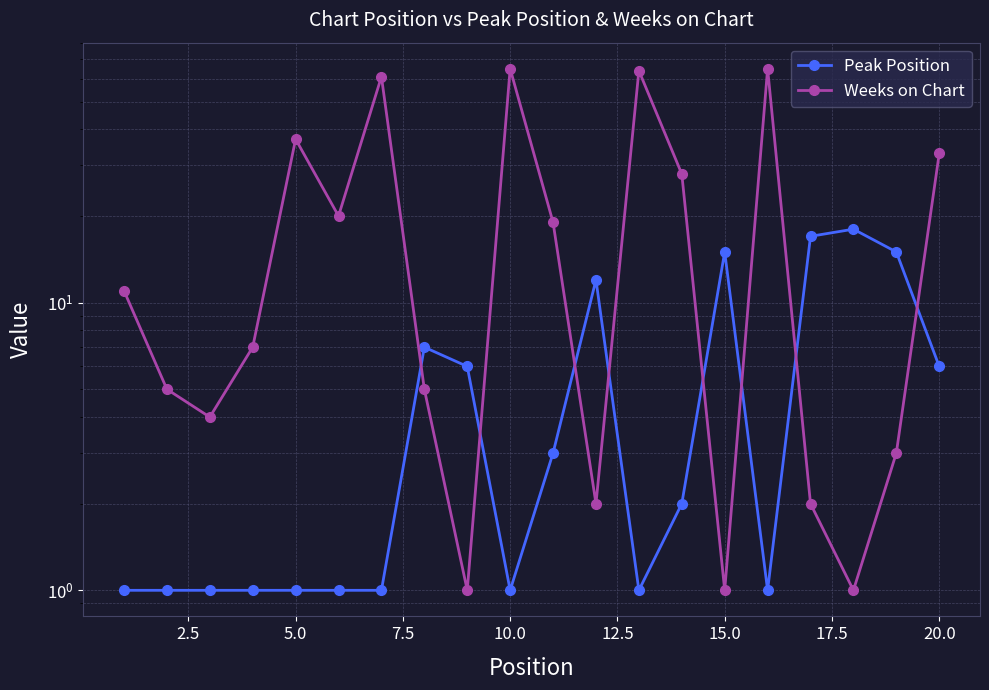

What is the sum of all Weeks on Chart values?

434